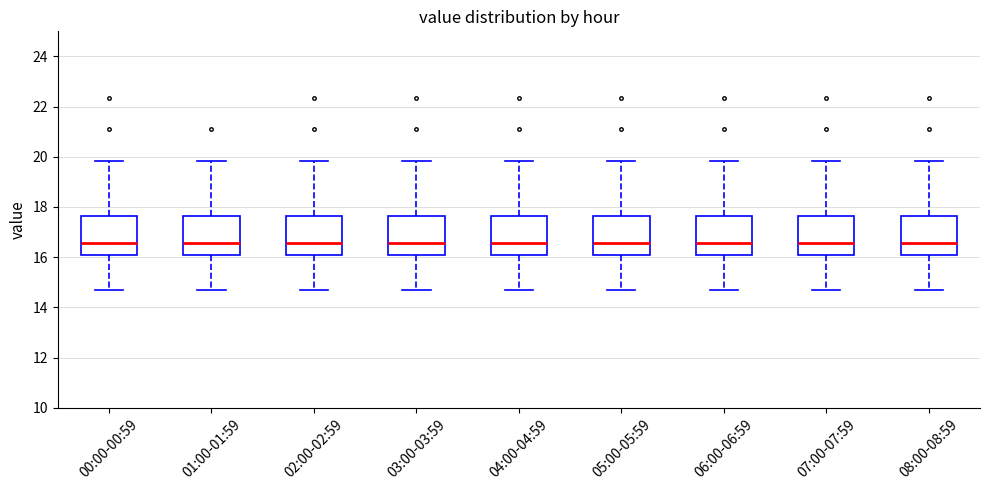

Where does the lower whisker of the box for 06:00-06:59 end on the y-axis? The values are not printed on the chart, so give them approximately, as read against the axis.

14.6